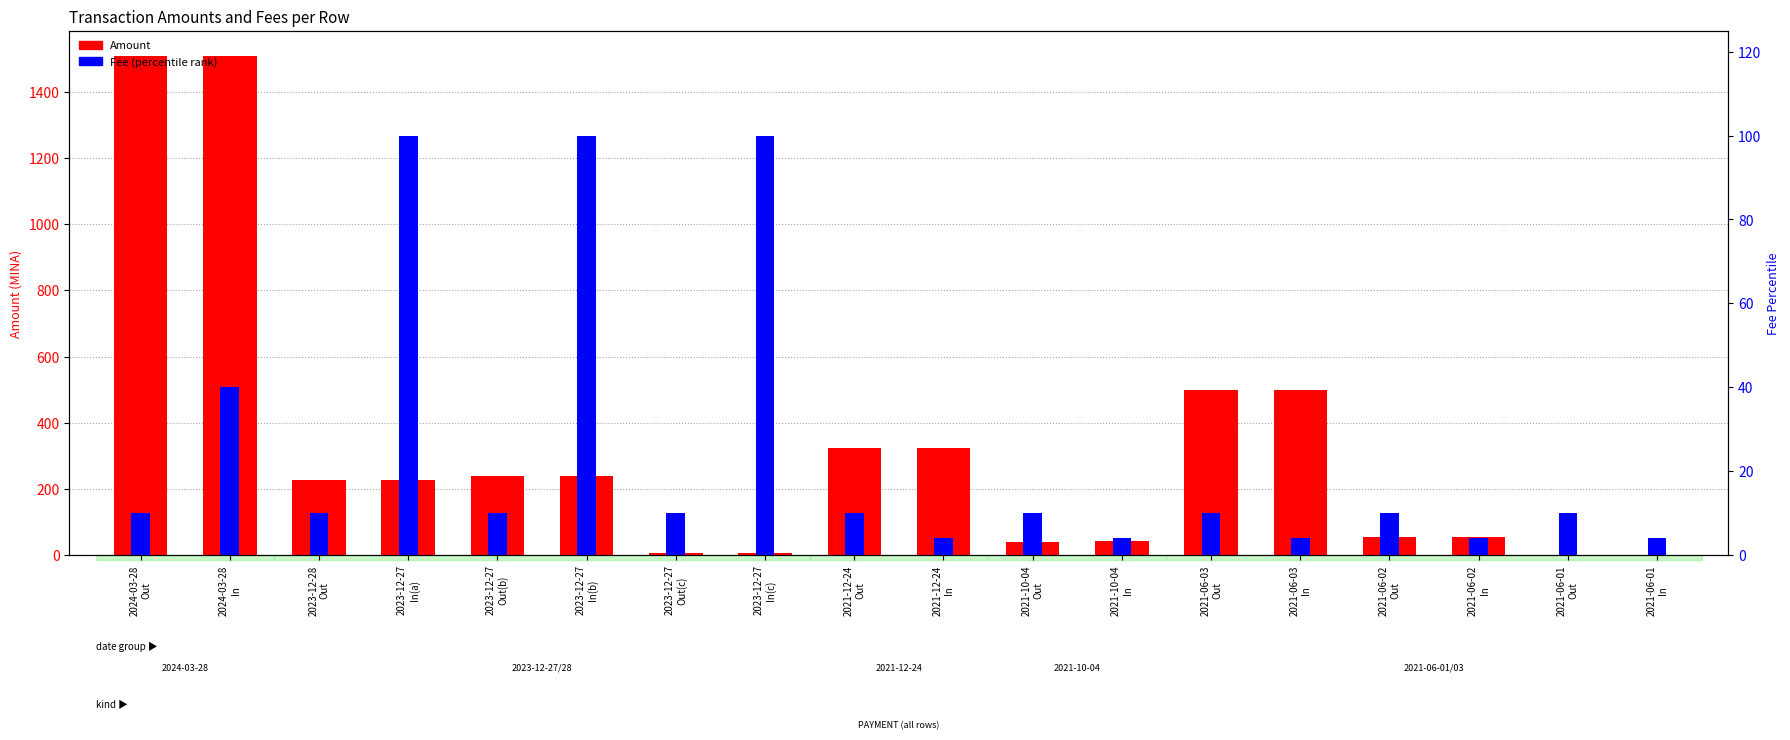

How many values in the Amount series are below 227?

8